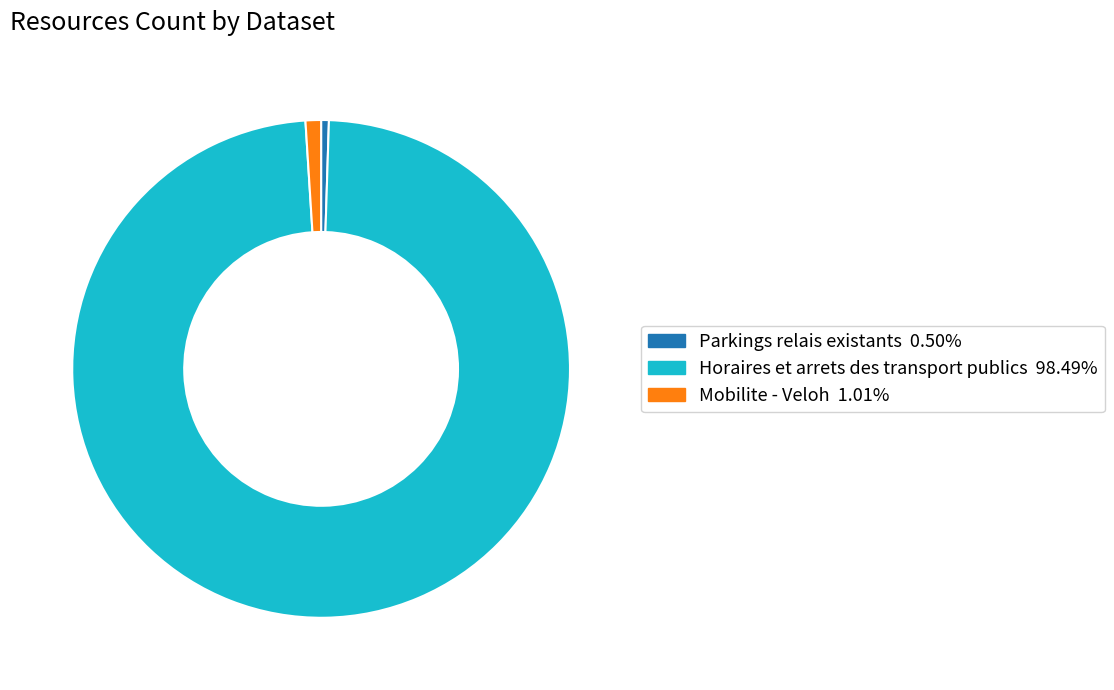

What is the ratio of the value at Parkings relais existants to the value at Mobilite - Veloh?

0.5